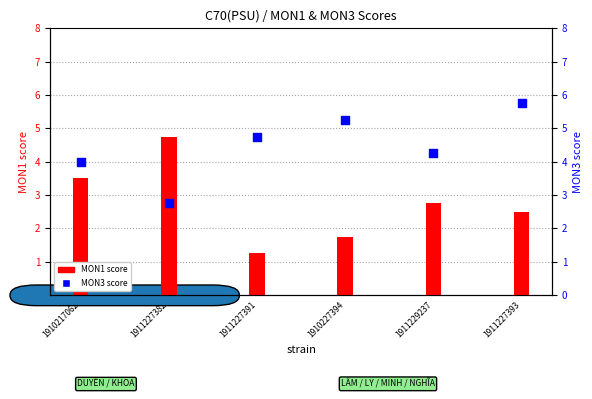

At how many categories does at least one series exceed 4?

5